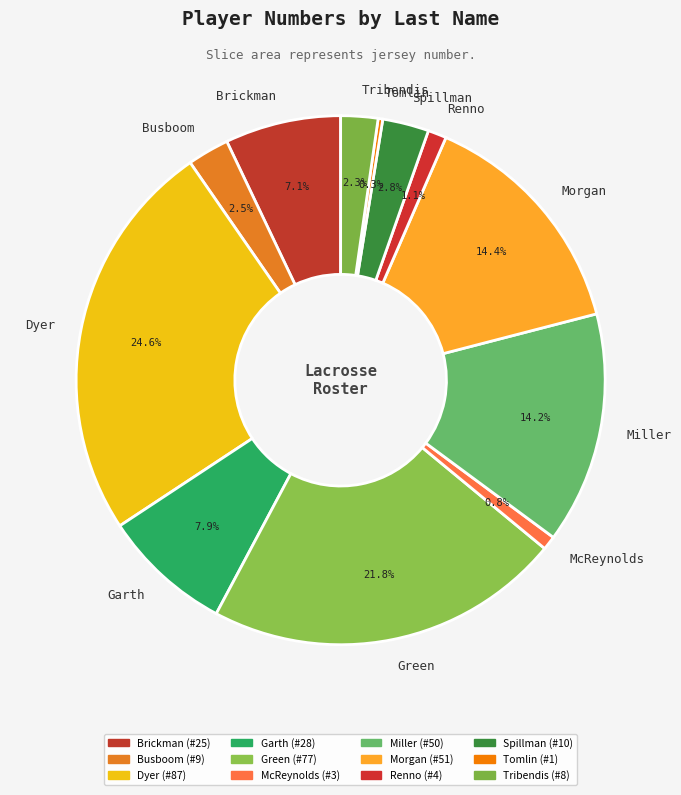

To the nearest percent, what portion does Brickman represent?

7%